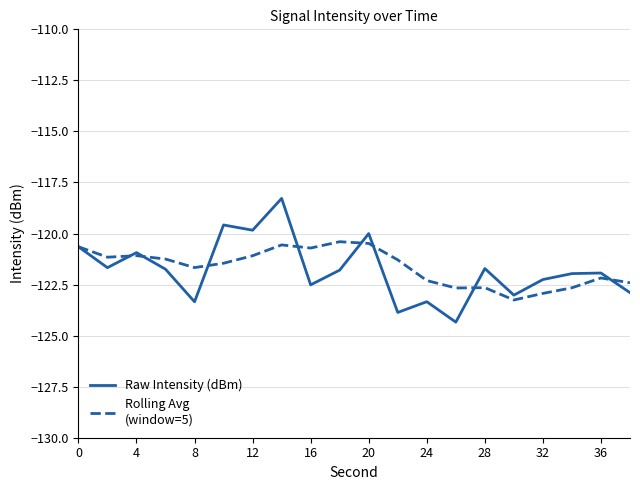

What is the minimum value shown in the chart?

-124.3